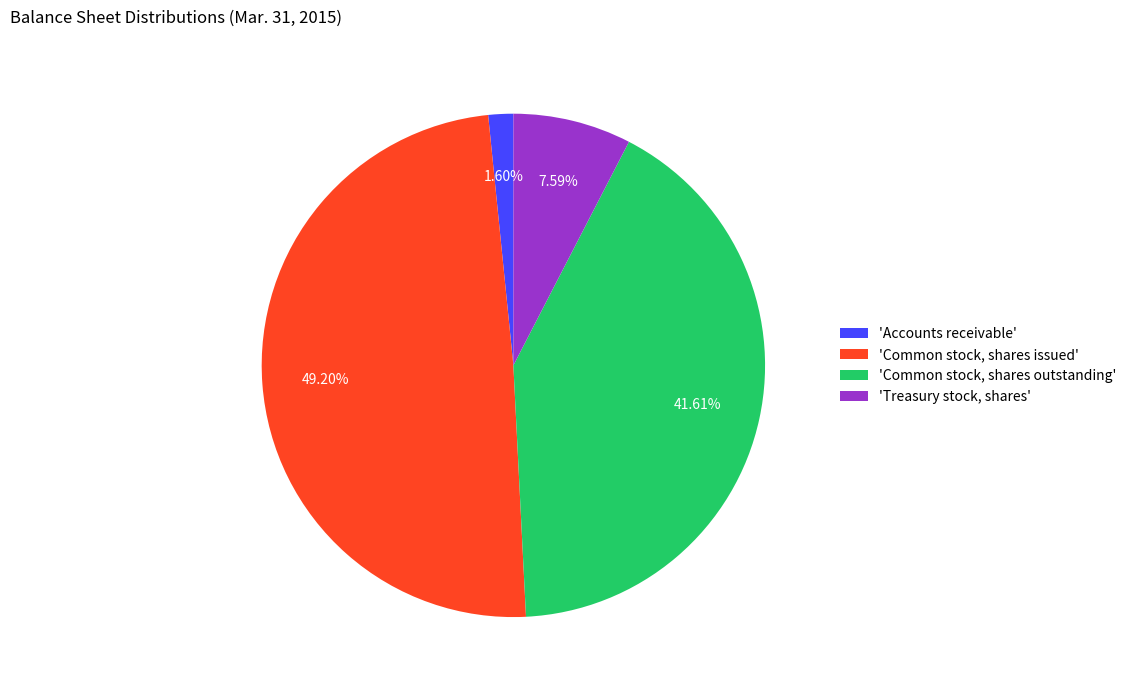

Between 'Treasury stock, shares' and 'Accounts receivable', which is larger?

'Treasury stock, shares'